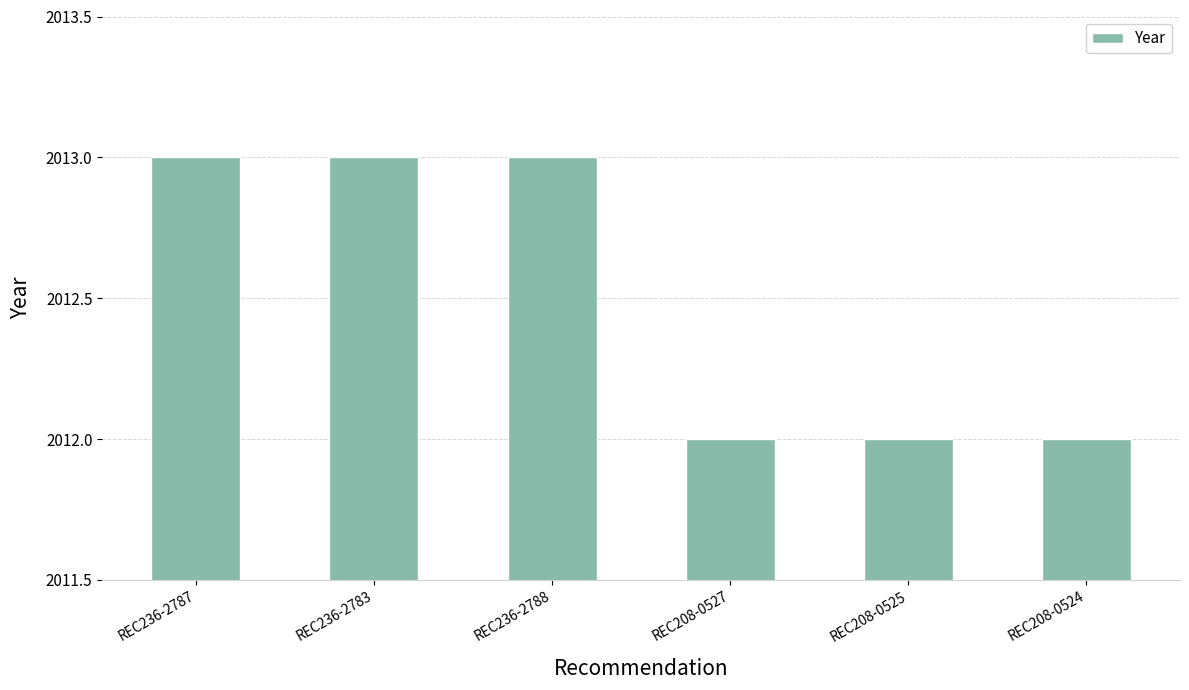

Reading right to left, extract all data points from this chart.

2012	2012	2012	2013	2013	2013